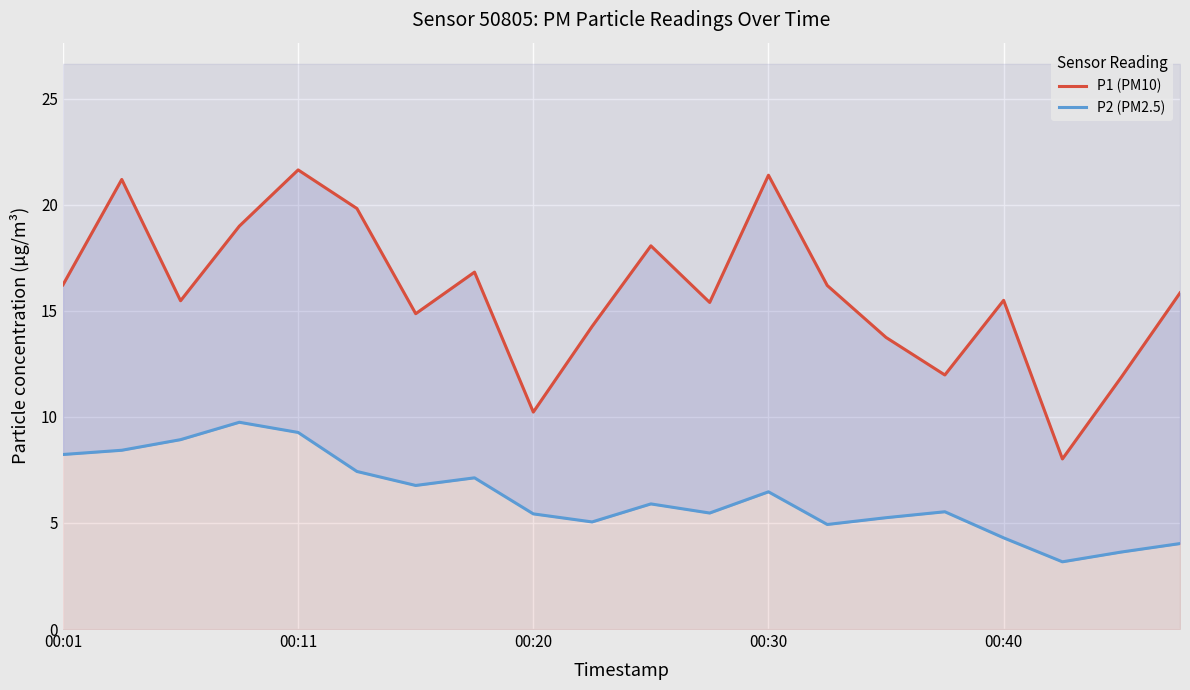

Which category has the lowest value in the P1 (PM10) series?

17